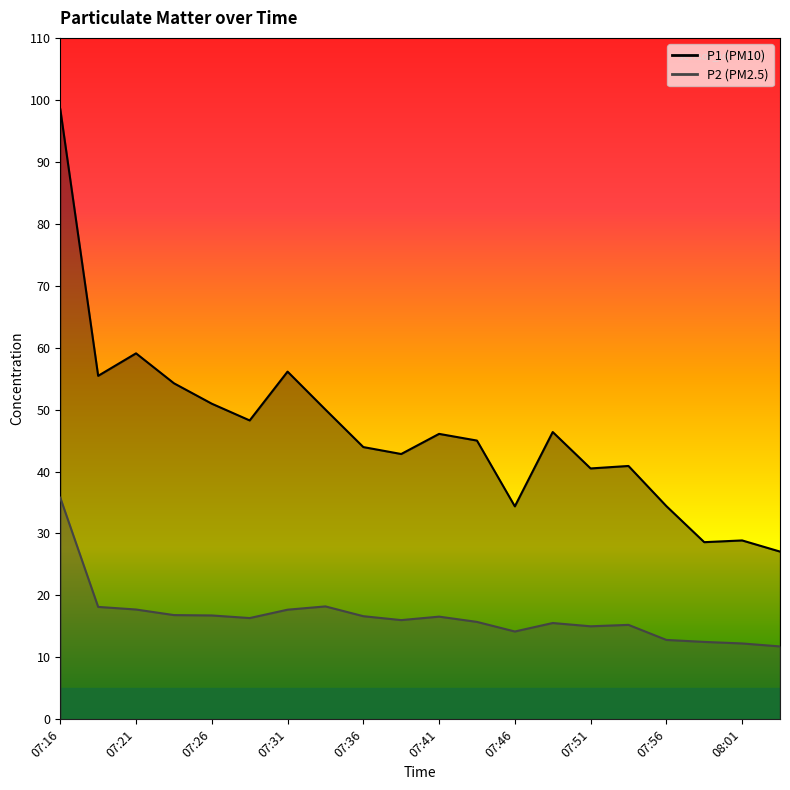

At 07:24, list the series in order from largest to smallest.

P1, P2